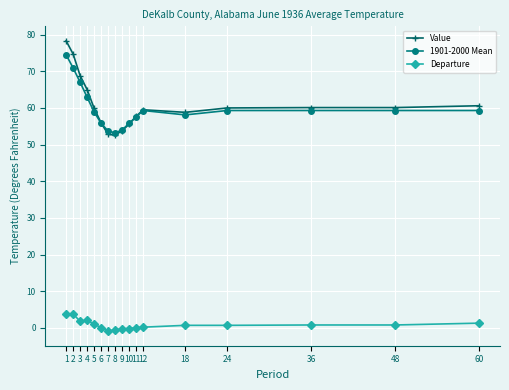

What is the greatest value displayed?

78.3